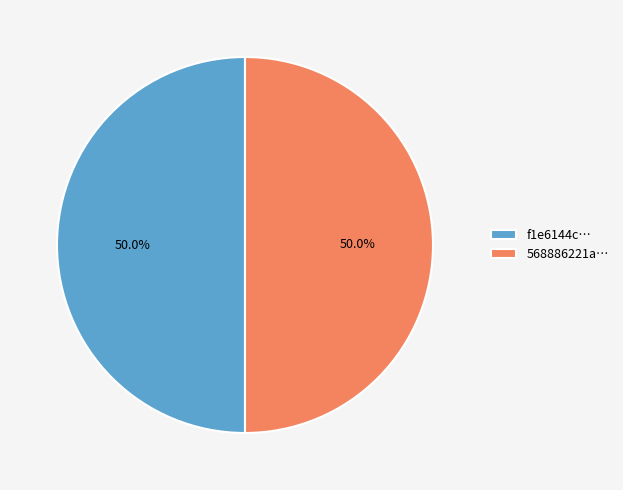

Do 568886221a… and f1e6144c… together represent more than half of the pie?

Yes